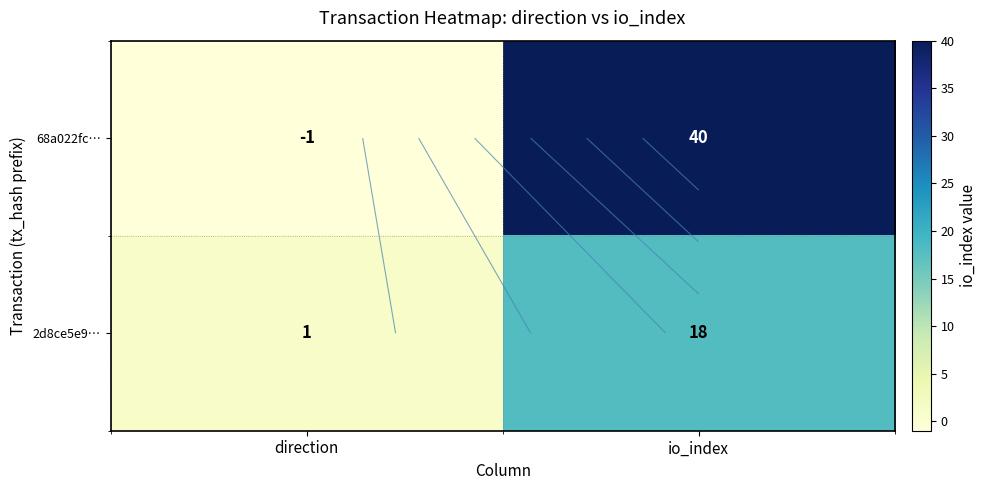

The 2d8ce5e9… series shows 18 at io_index. True or false?

True